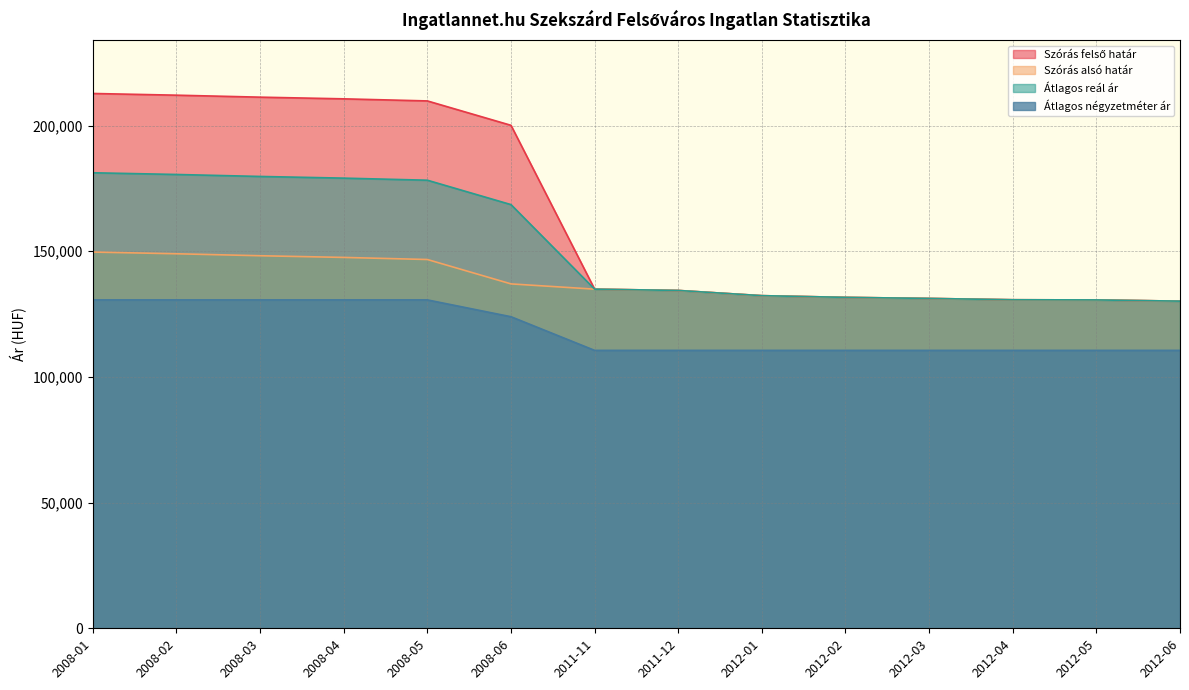

Is it true that Szórás felső határ equals 179173 at 2012-05?

False